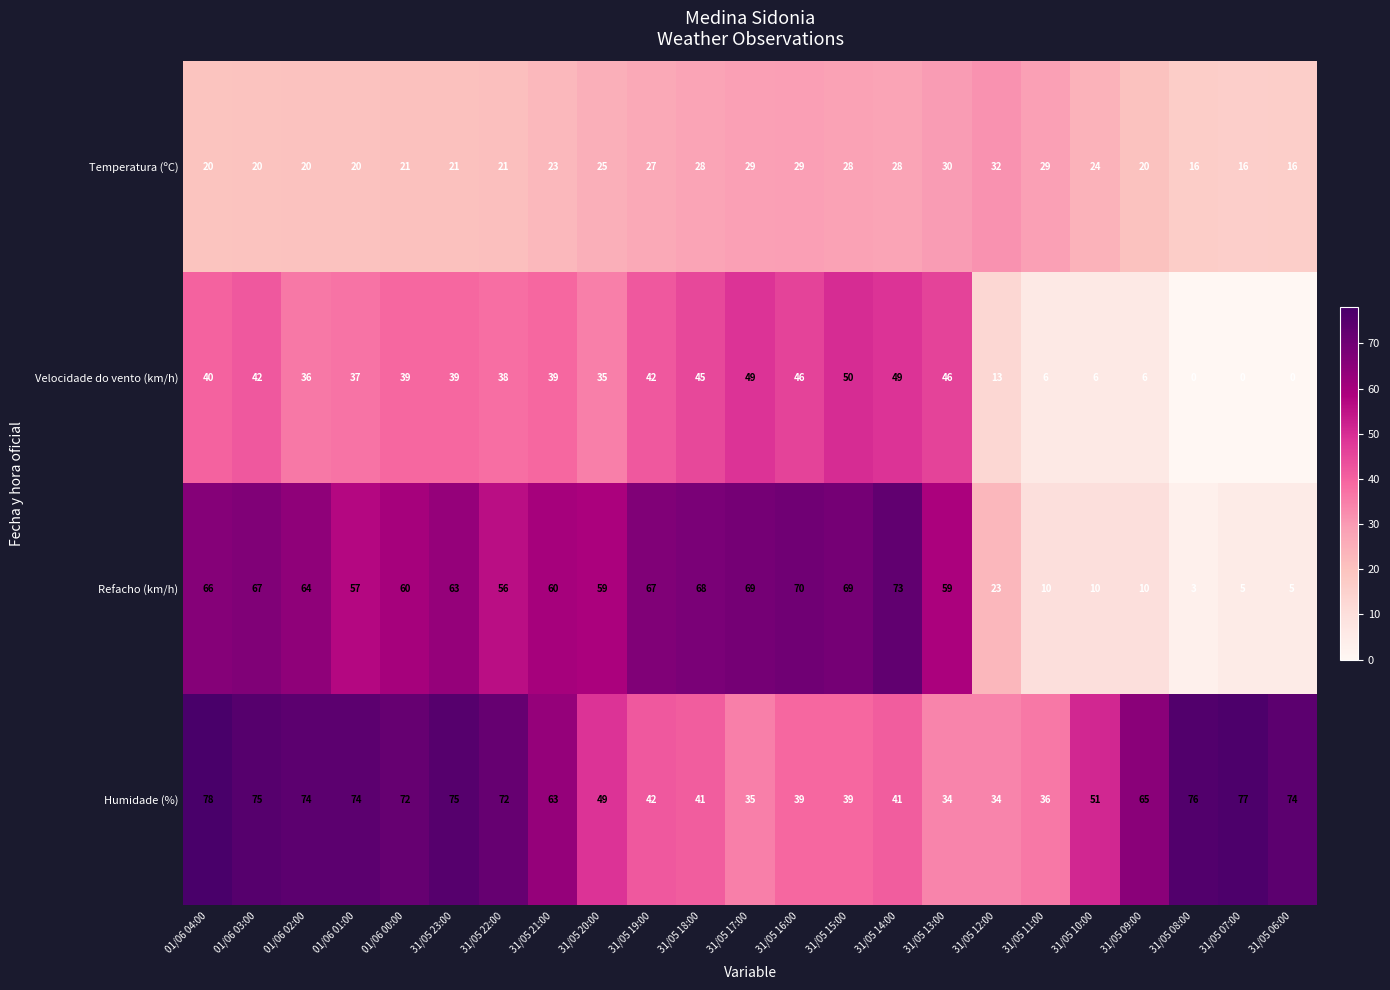

List the series in order of their peak value, lowest first.

Temperatura (ºC), Velocidade do vento (km/h), Refacho (km/h), Humidade (%)